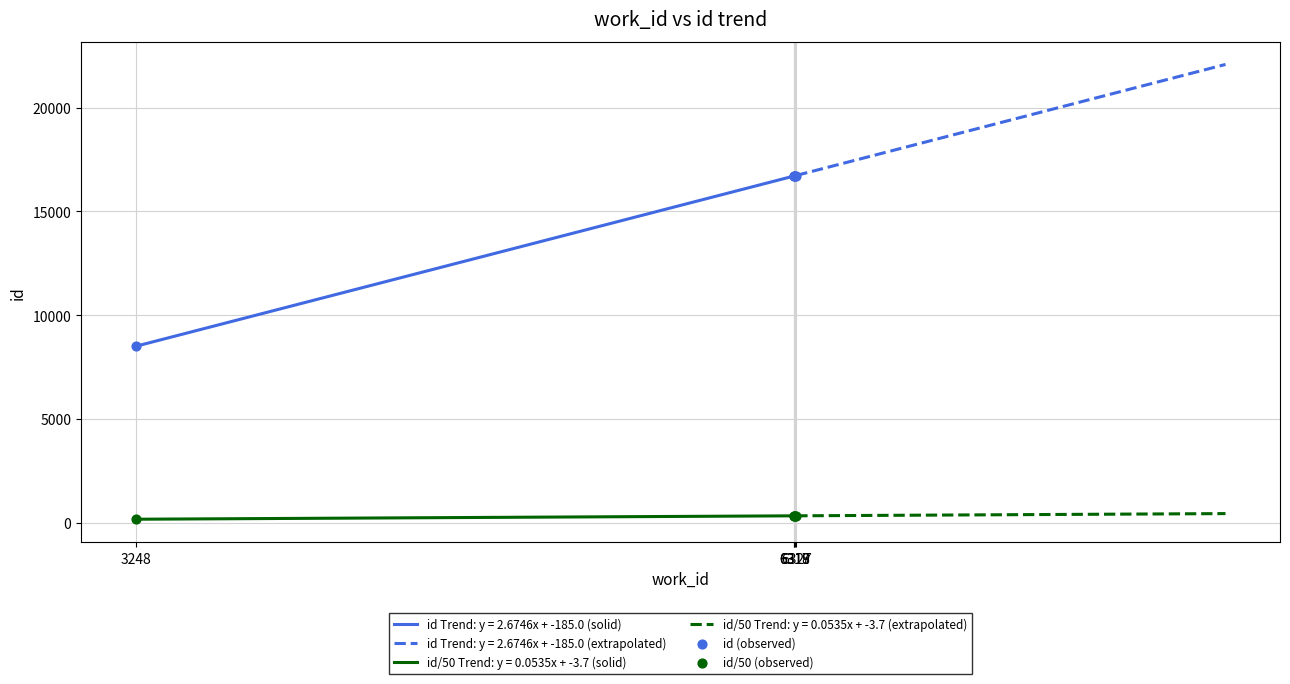

Which series contains the lowest Y value?

id/50 (observed)